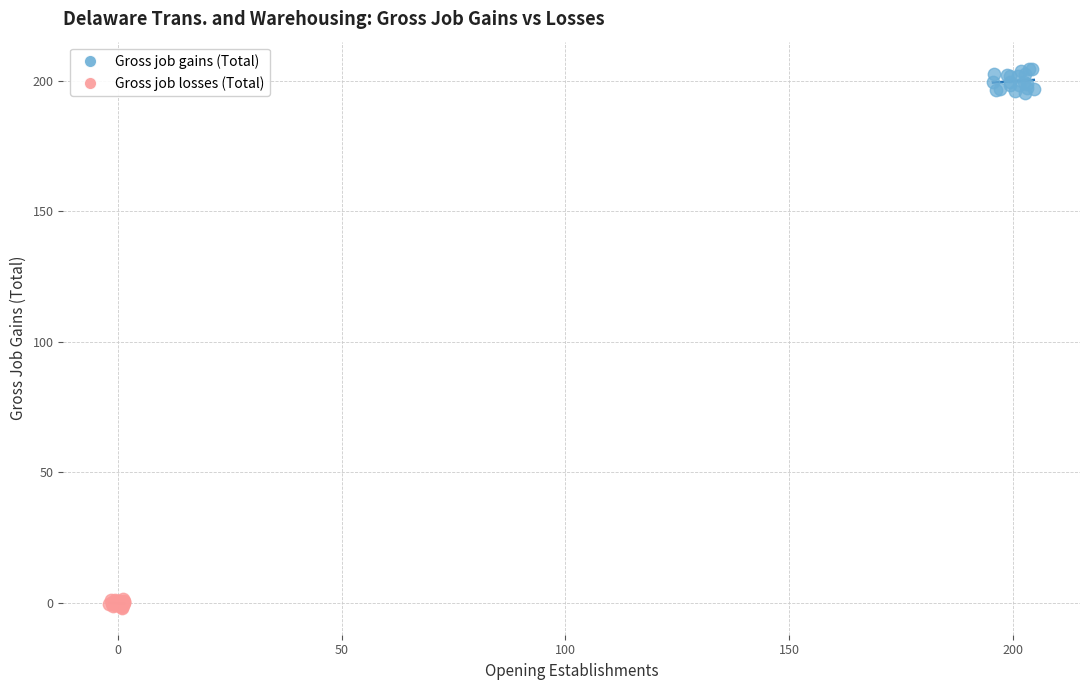

What are all the series names shown in the legend?

Gross job gains (Total), Gross job losses (Total)